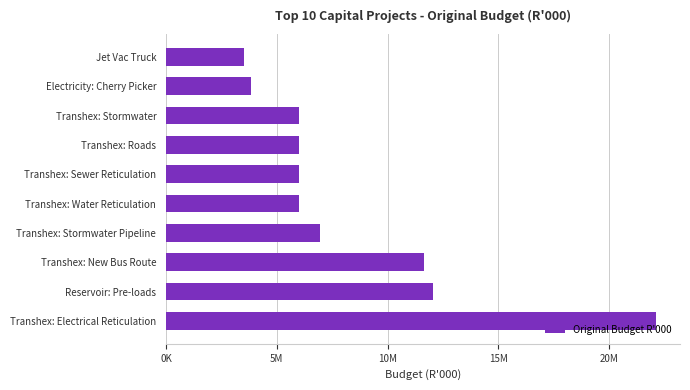

Which label corresponds to the largest value in the chart?

Transhex: Electrical Reticulation